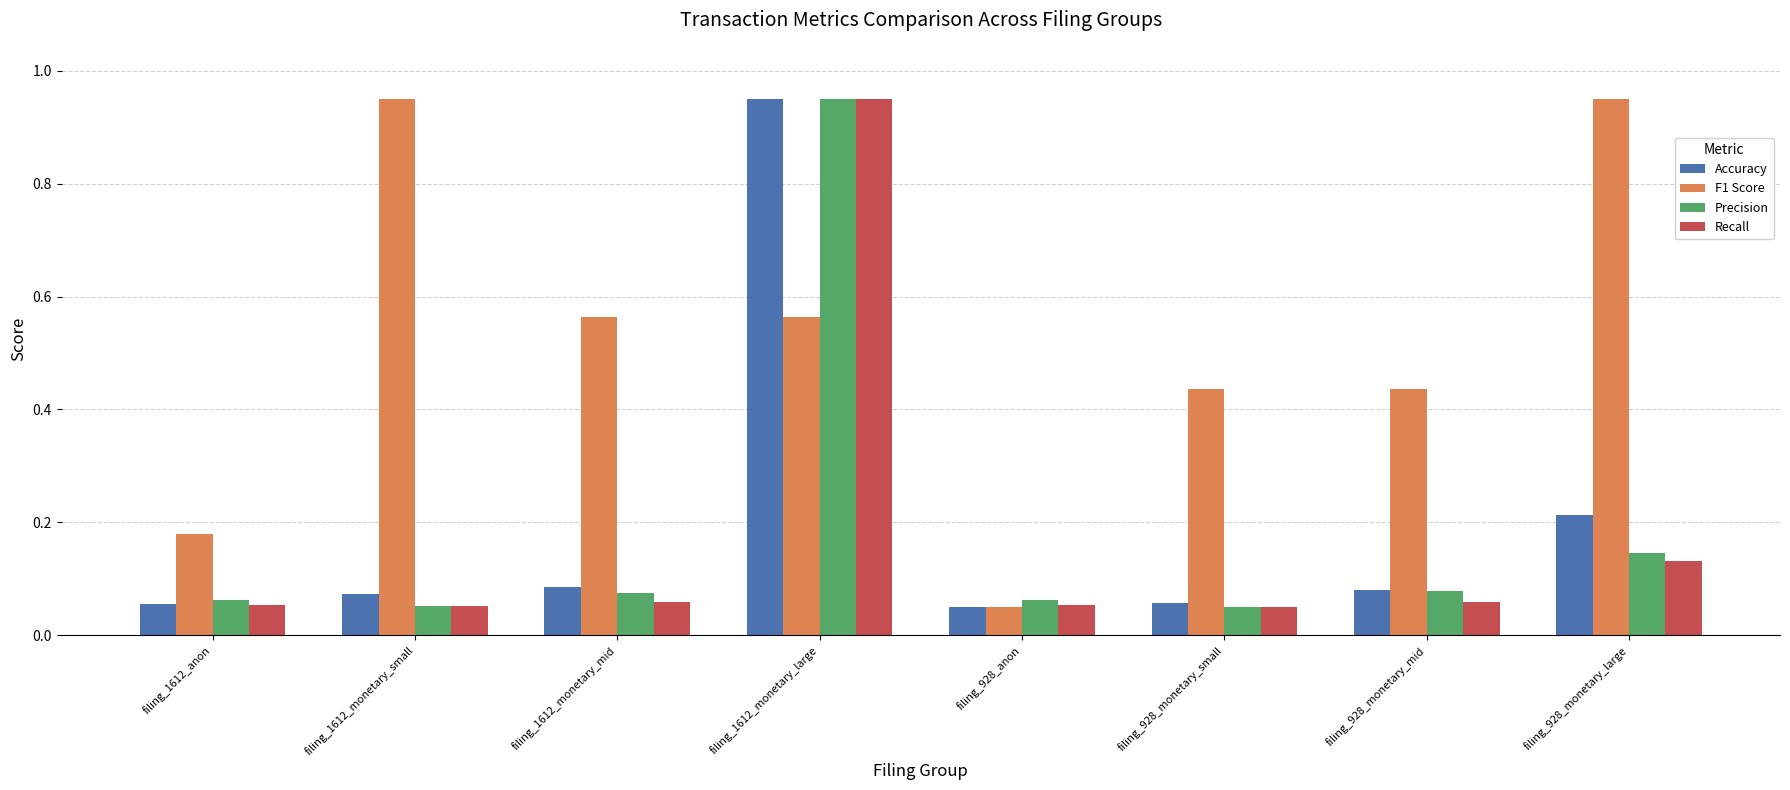

Which series changed the most between filing_1612_monetary_large and filing_928_monetary_large?

Recall